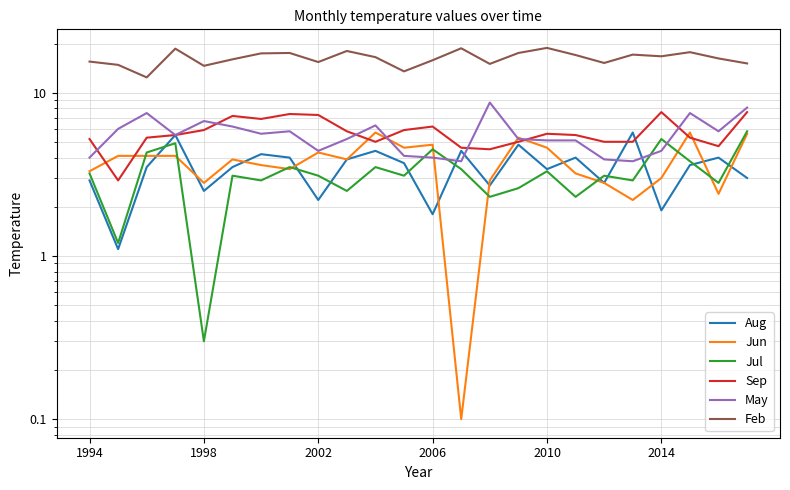

What are all the series names shown in the legend?

Aug, Jun, Jul, Sep, May, Feb